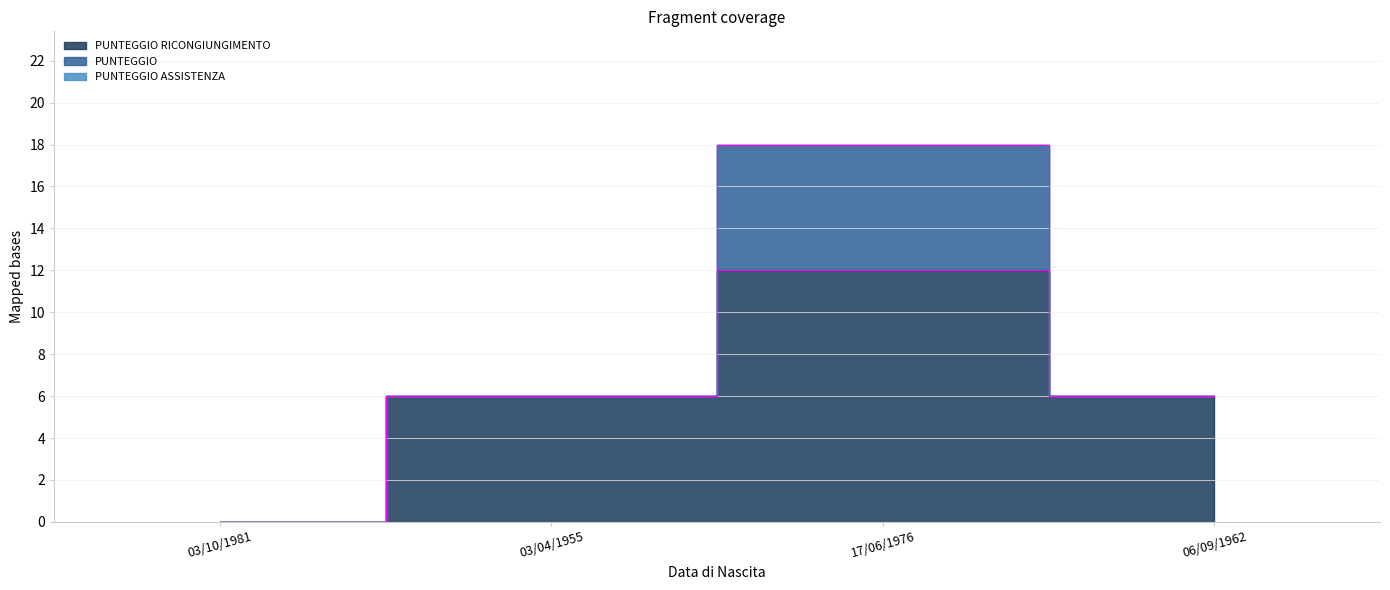

How many series are shown in this chart?

3